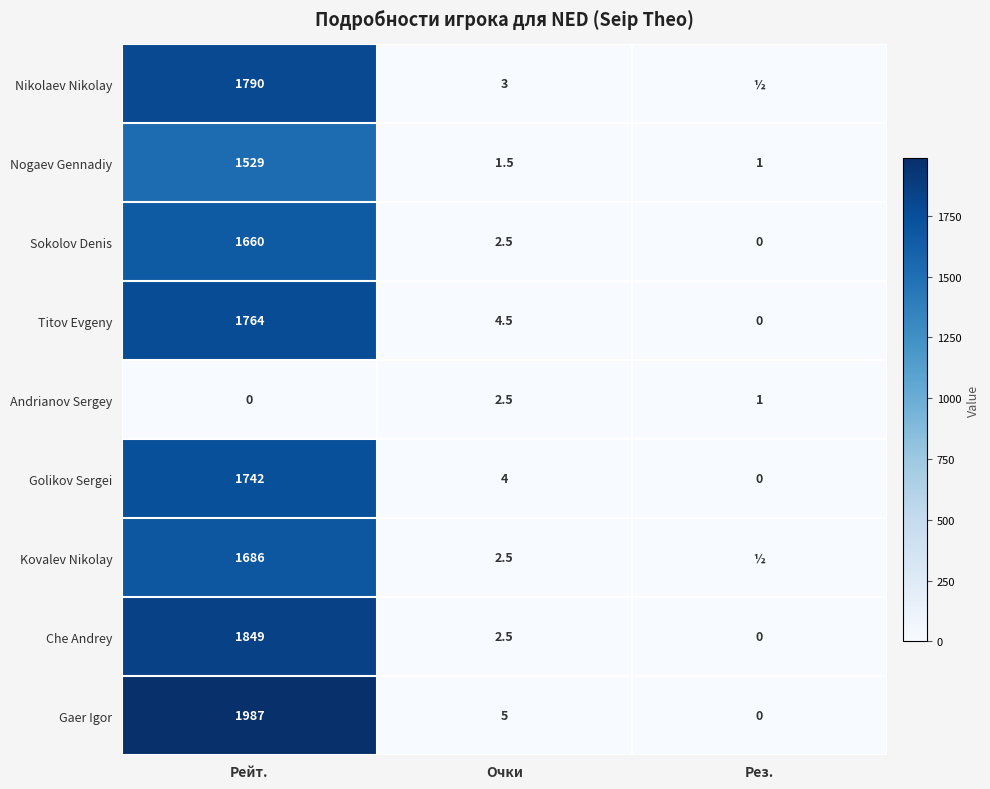

Is it true that Nogaev Gennadiy equals 0.6 at Рез.?

False